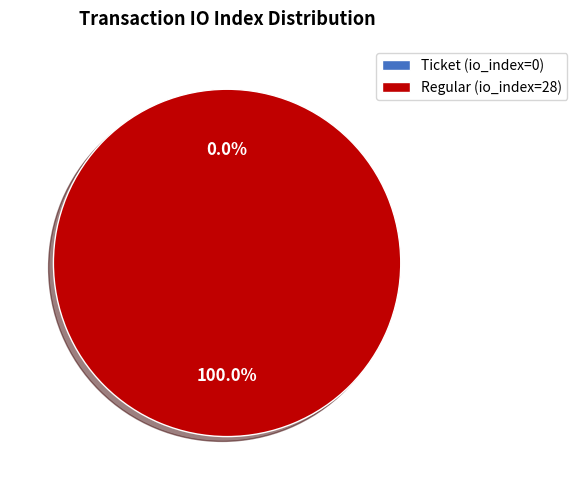

Combined, do Regular (io_index=28) and Ticket (io_index=0) account for over 50%?

Yes